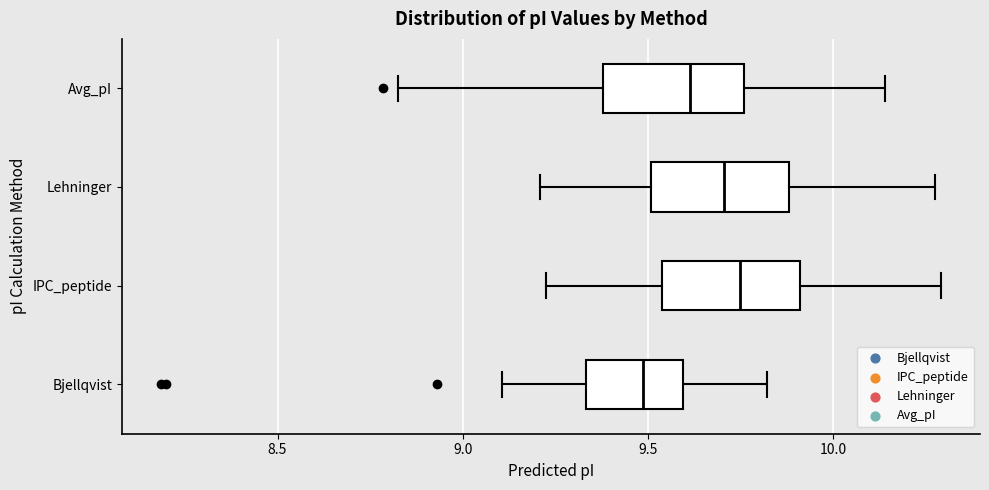

Reading bottom to top, read every box against the x-axis: the position of its median line, the range the box covers, and the ends of its whiskers. The values are not printed on the chart, so give them approximately, as read against the axis.

Bjellqvist: median 9.50, box 9.35 to 9.60, whiskers 9.10 to 9.80
IPC_peptide: median 9.75, box 9.55 to 9.90, whiskers 9.20 to 10.30
Lehninger: median 9.70, box 9.50 to 9.90, whiskers 9.20 to 10.30
Avg_pI: median 9.60, box 9.40 to 9.75, whiskers 8.85 to 10.15